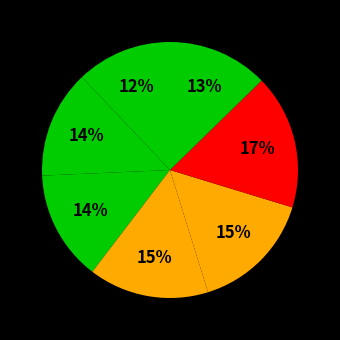

Rank the categories by value from highest to lowest.

Fred Aul, Adam Couture, Dan Ziober, Mark Prestopnik, Andy Fenlock, Dillon Miller, Cameron Weber